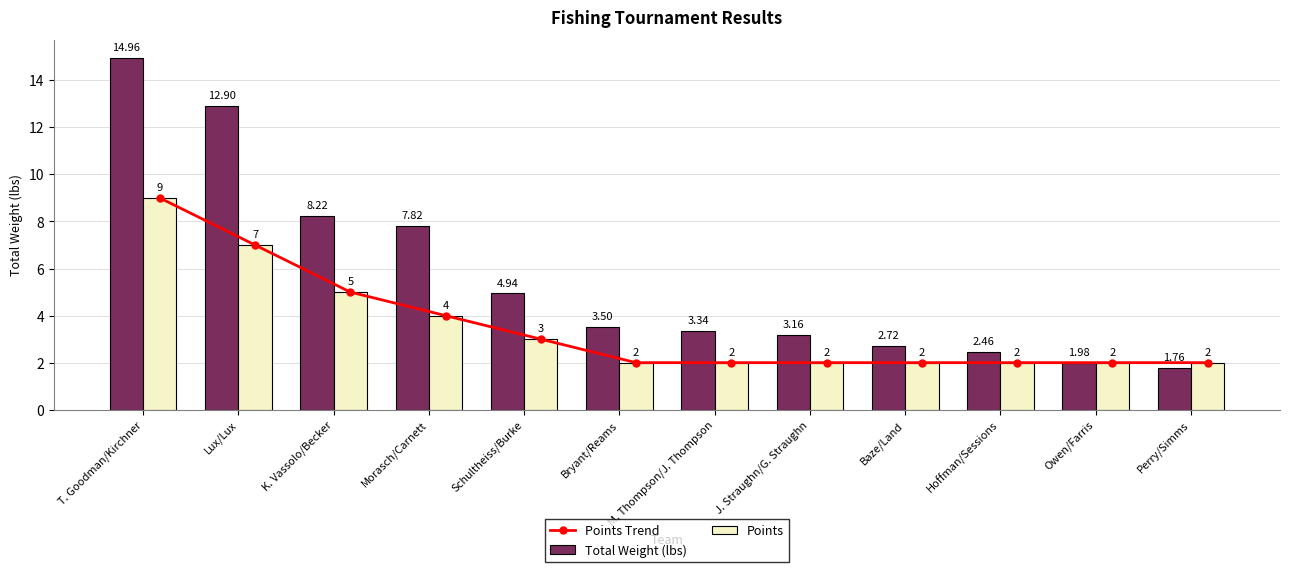

Is it true that Total Weight (lbs) equals 0.5 at Owen/Farris?

False